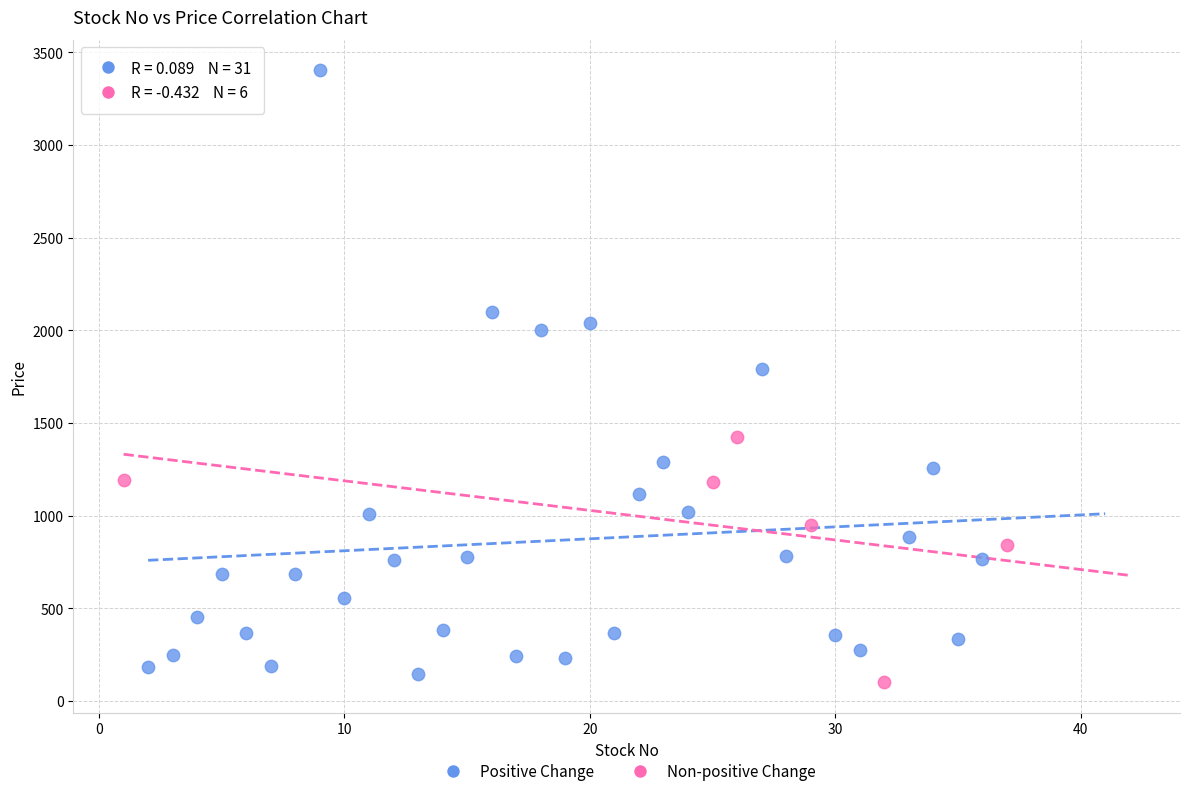

Which series has the largest Y range (max minus min)?

Positive Change